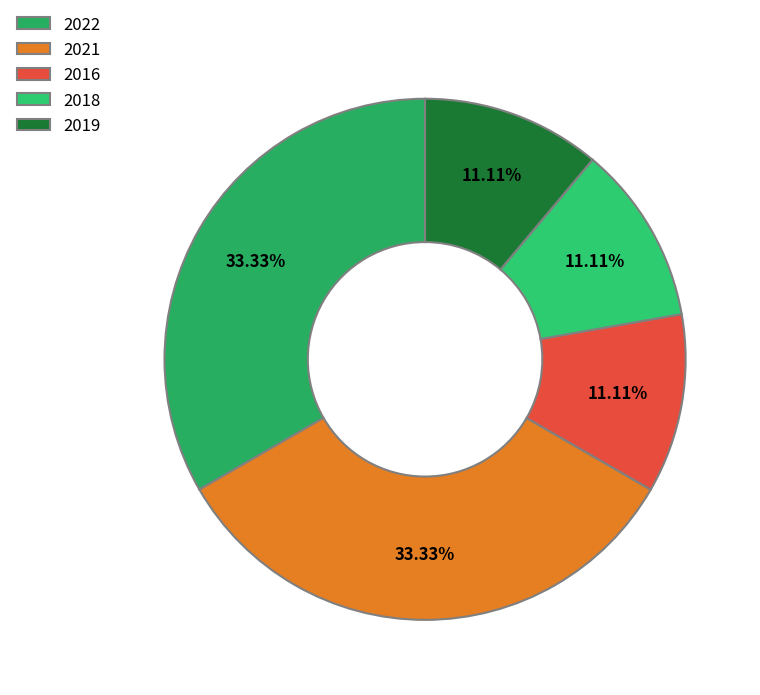

To the nearest percent, what is the average slice percentage?

20%